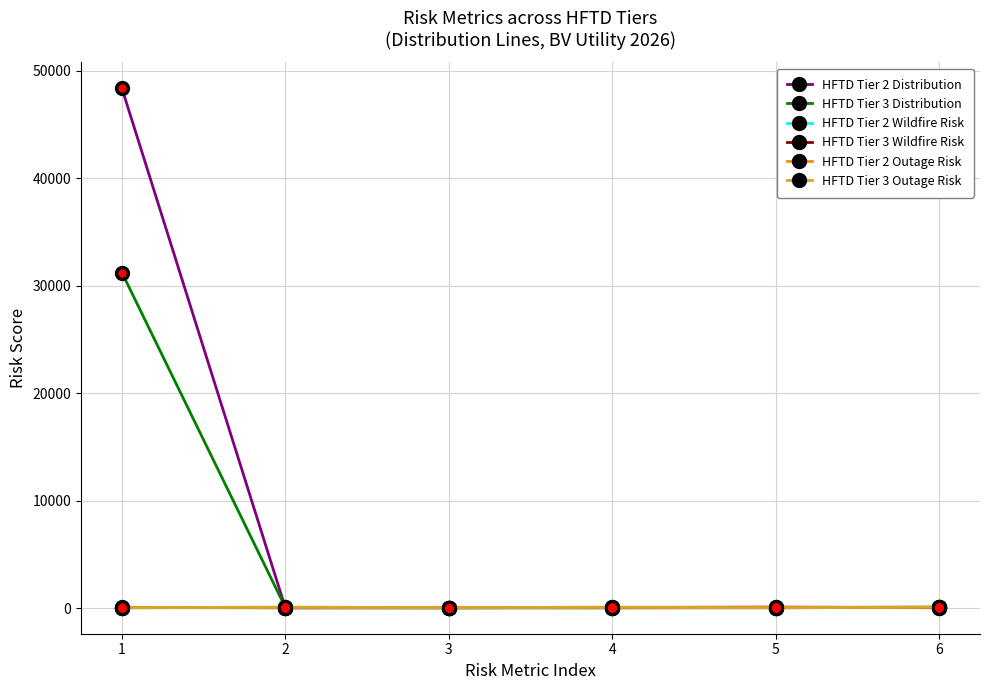

How many categories are shown in the chart?

6